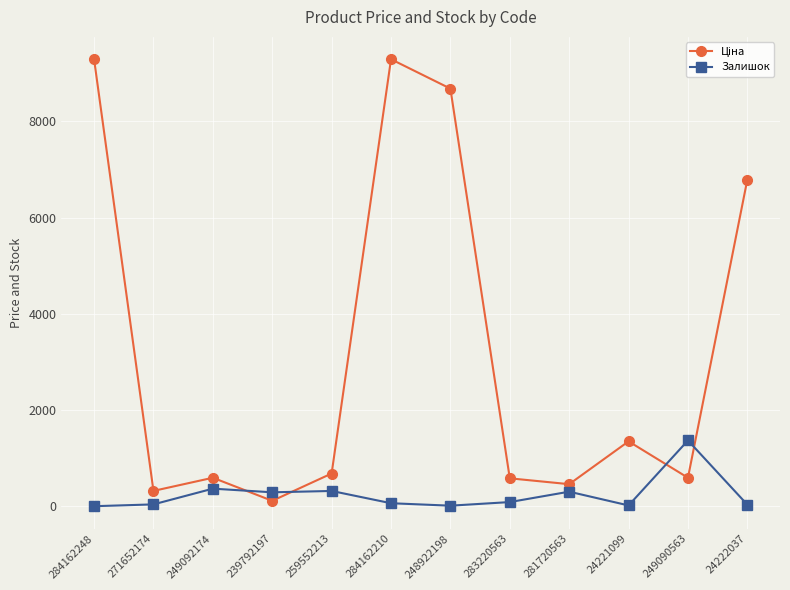

True or false: Залишок has more than 1 interior local peaks.

True